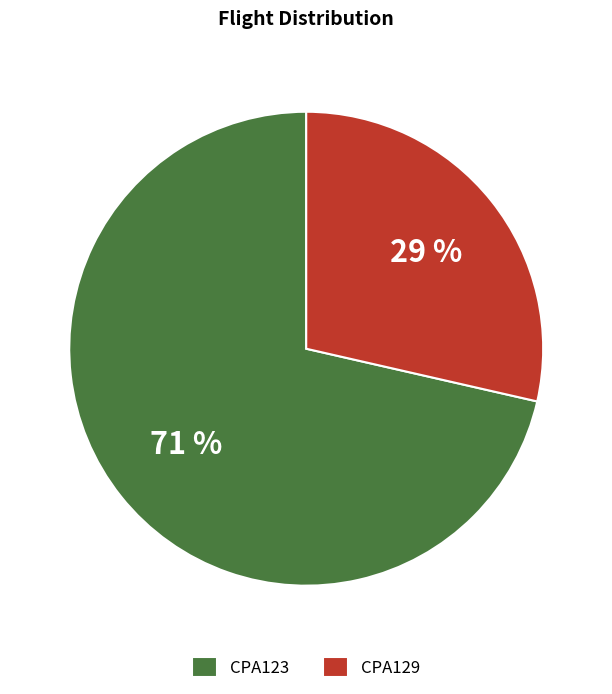

Which category has the biggest portion of the pie?

CPA123